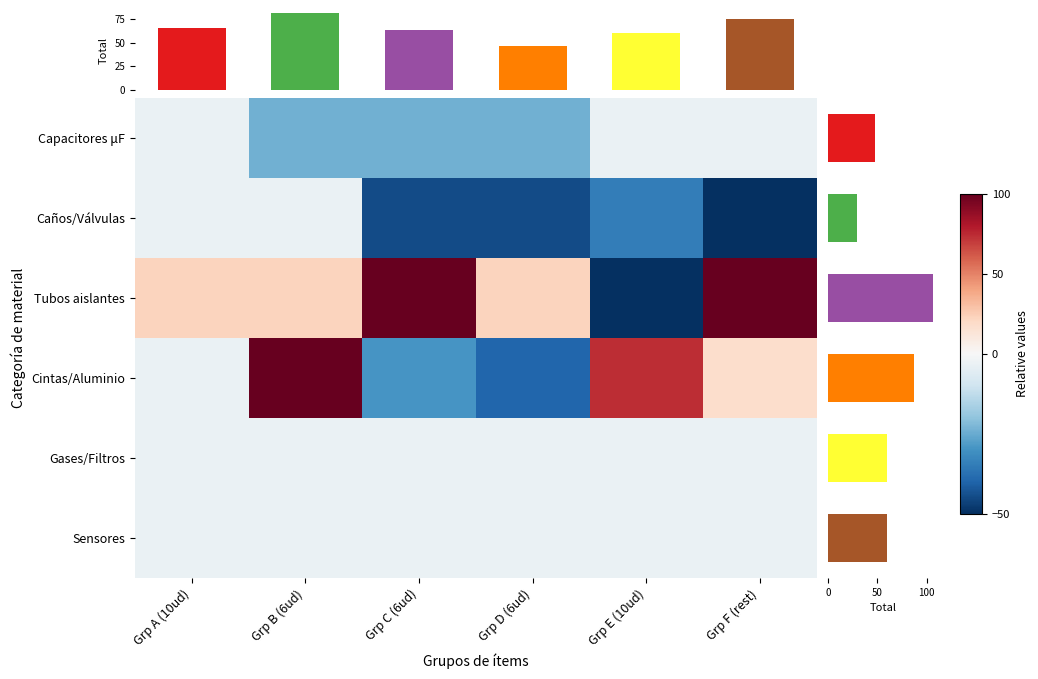

How many data points in Tubos aislantes are above 22?

5